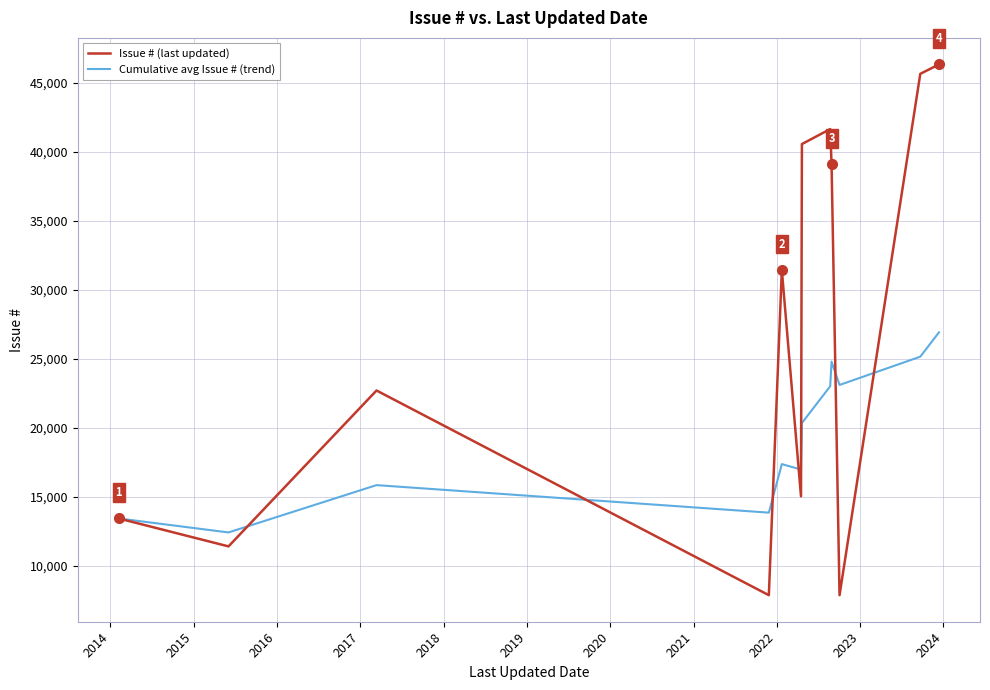

List the series in order of their overall mean, highest first.

Issue # (last updated), Cumulative avg Issue # (trend)